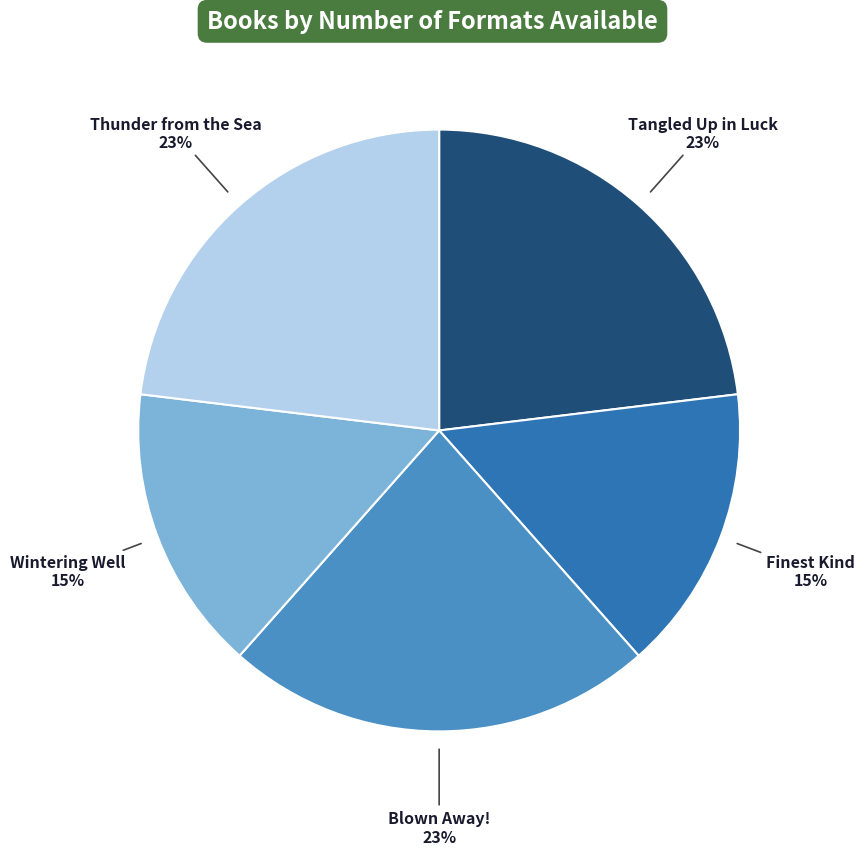

How many slices are in this pie chart?

5